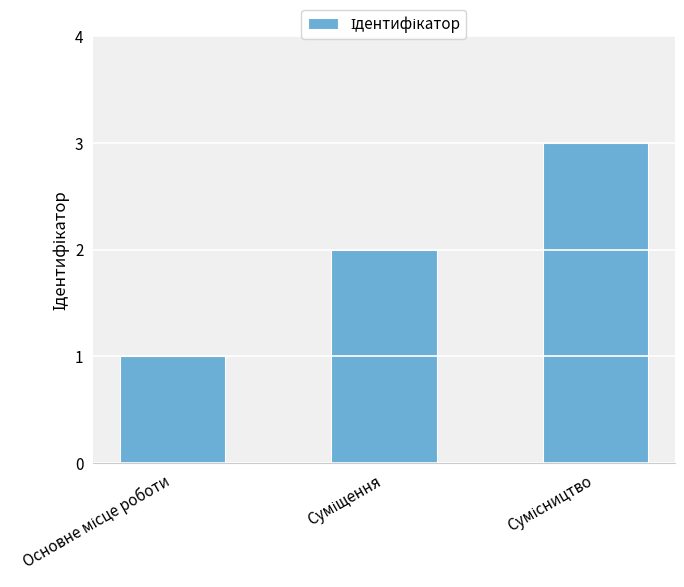

Reading left to right, what are all the values shown in this chart?

1	2	3